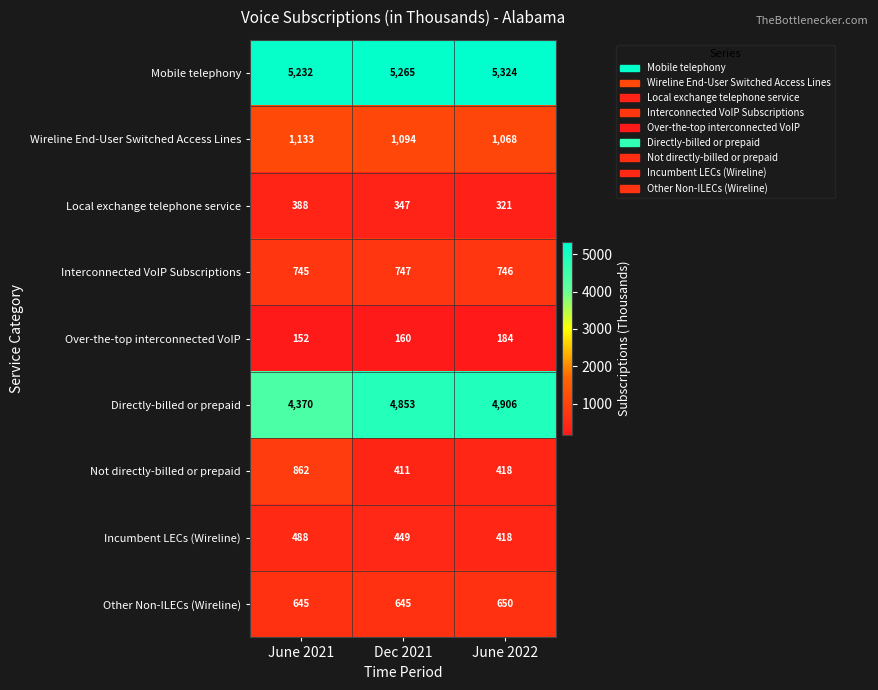

Where is Directly-billed or prepaid nearest to the value 4638?

Dec 2021